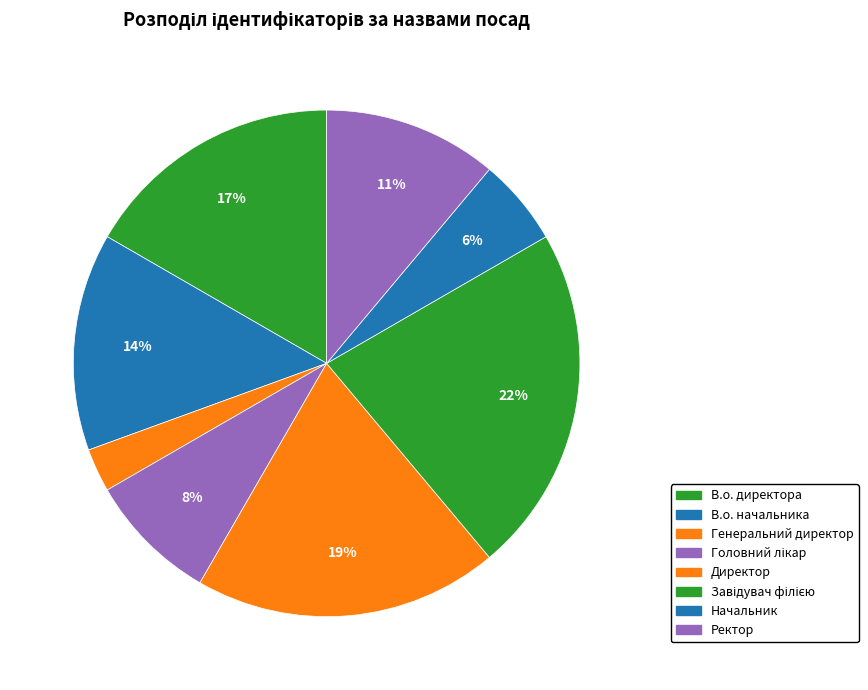

Combined, what portion of the pie is Завідувач філією and В.о. директора?

38.9%